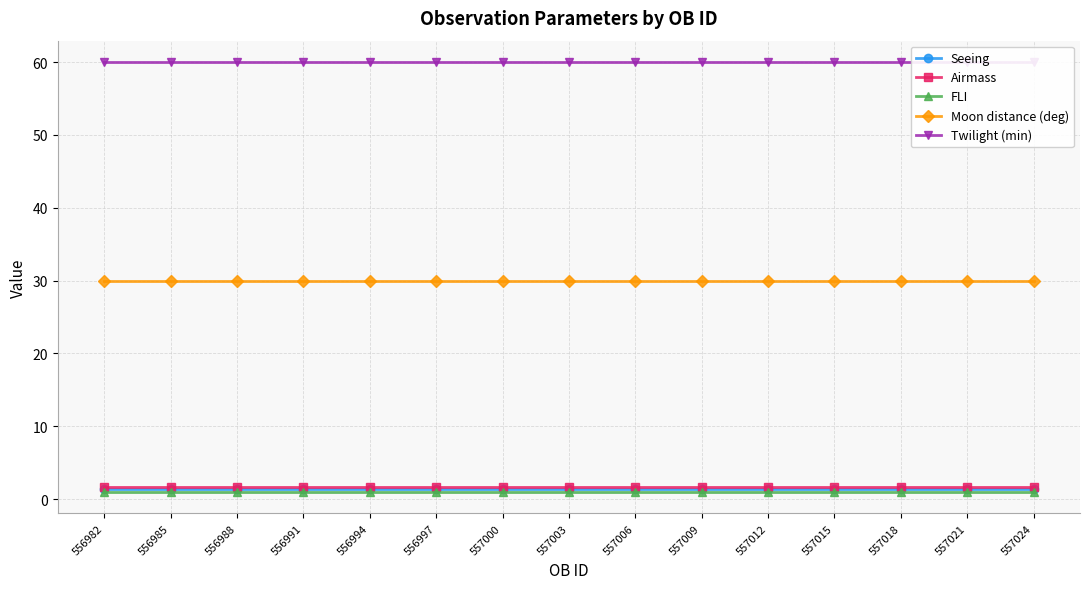

Does the chart have visible grid lines?

Yes